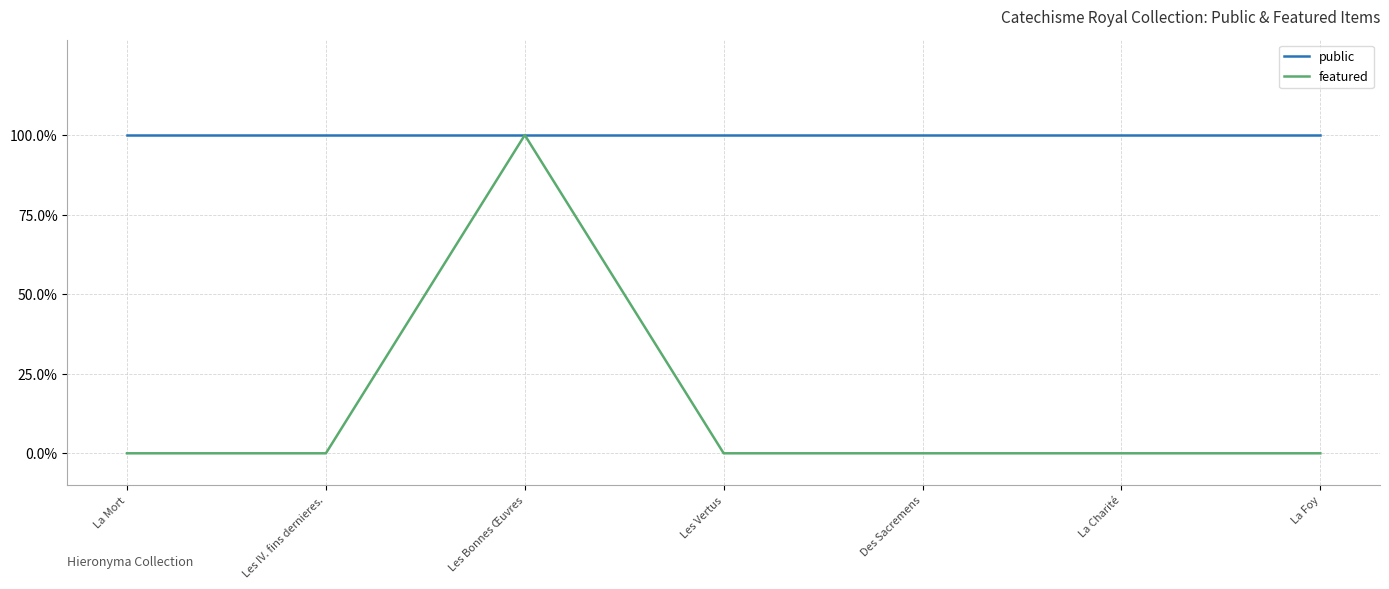

Does the chart have visible grid lines?

Yes